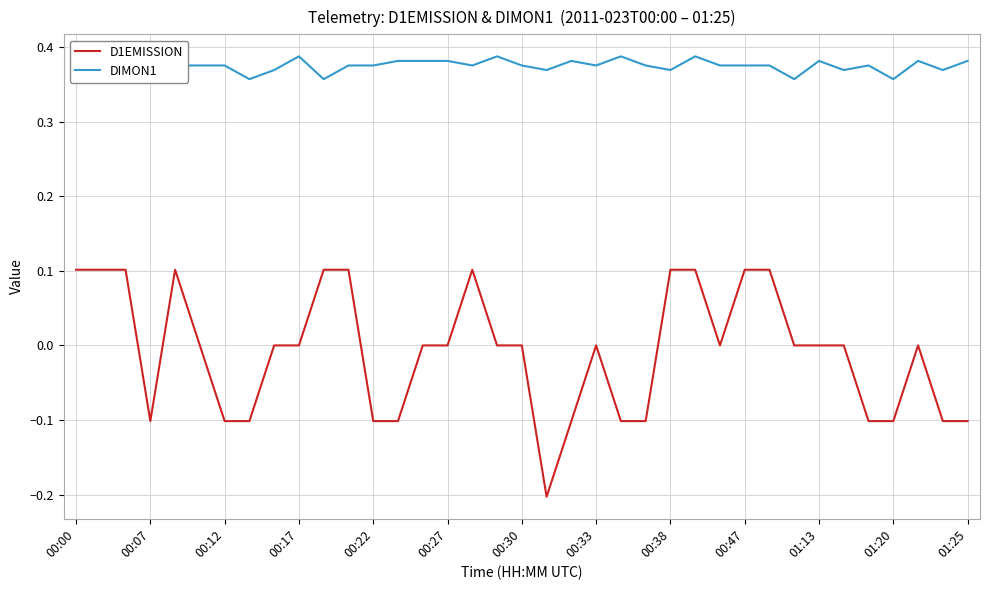

Reading right to left, list all the values displayed in this chart.

D1EMISSION: -0.1	-0.1	0.0	-0.1	-0.1	0.0	0.0	0.0	0.1	0.1	0.0	0.1	0.1	-0.1	-0.1	0.0	-0.1	-0.2	0.0	0.0	0.1	0.0	0.0	-0.1	-0.1	0.1	0.1	0.0	0.0	-0.1	-0.1	0.0	0.1	-0.1	0.1	0.1	0.1
DIMON1: 0.4	0.4	0.4	0.4	0.4	0.4	0.4	0.4	0.4	0.4	0.4	0.4	0.4	0.4	0.4	0.4	0.4	0.4	0.4	0.4	0.4	0.4	0.4	0.4	0.4	0.4	0.4	0.4	0.4	0.4	0.4	0.4	0.4	0.4	0.4	0.4	0.4